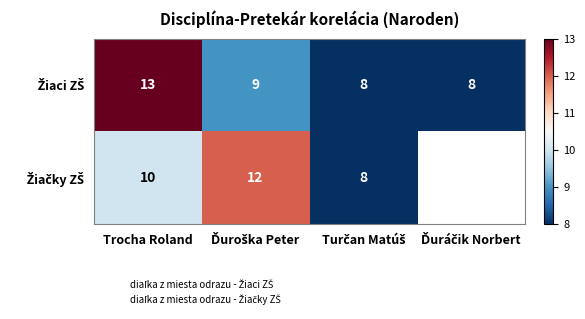

How many distinct data groups are displayed?

2